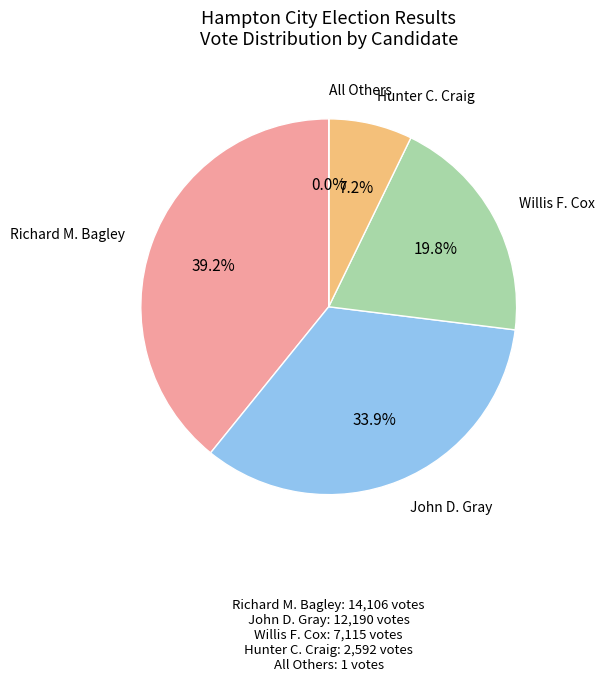

Is there any slice that represents more than half of the pie?

No